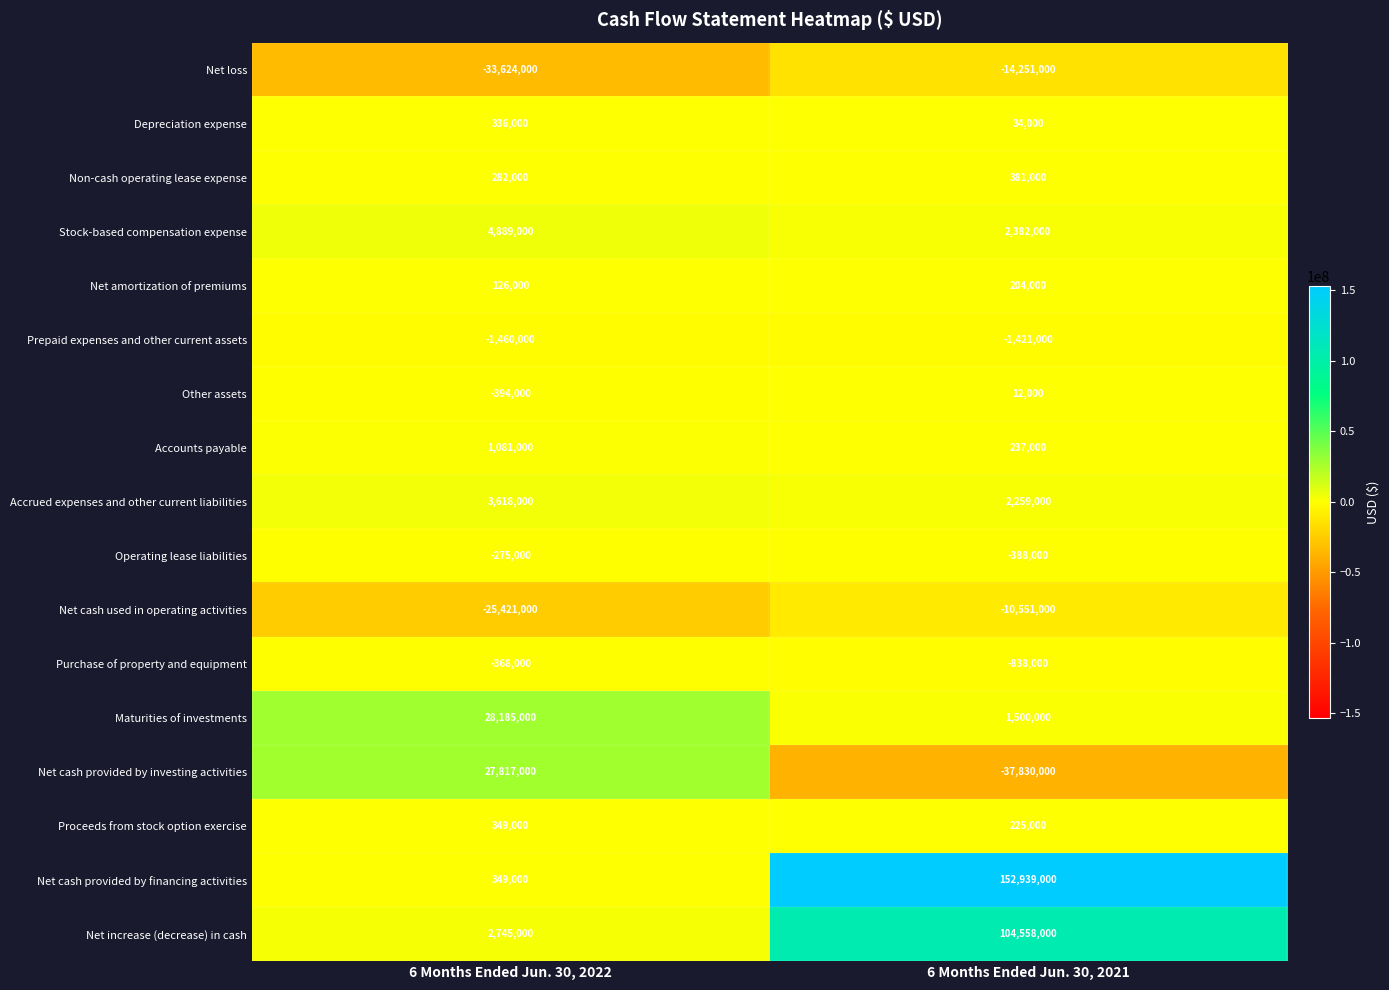

Which series has the widest spread of values?

Net cash provided by financing activities